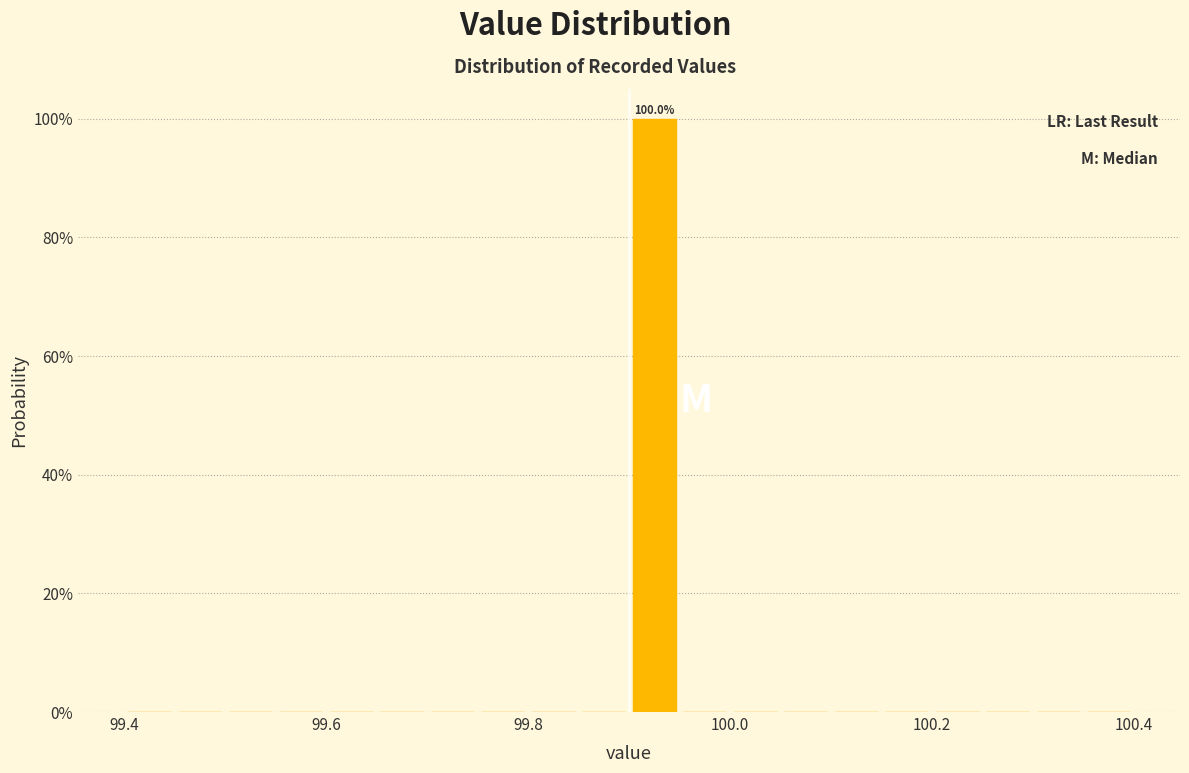

Read against the x-axis, roughly where is the centre of the tallest bar?

99.92